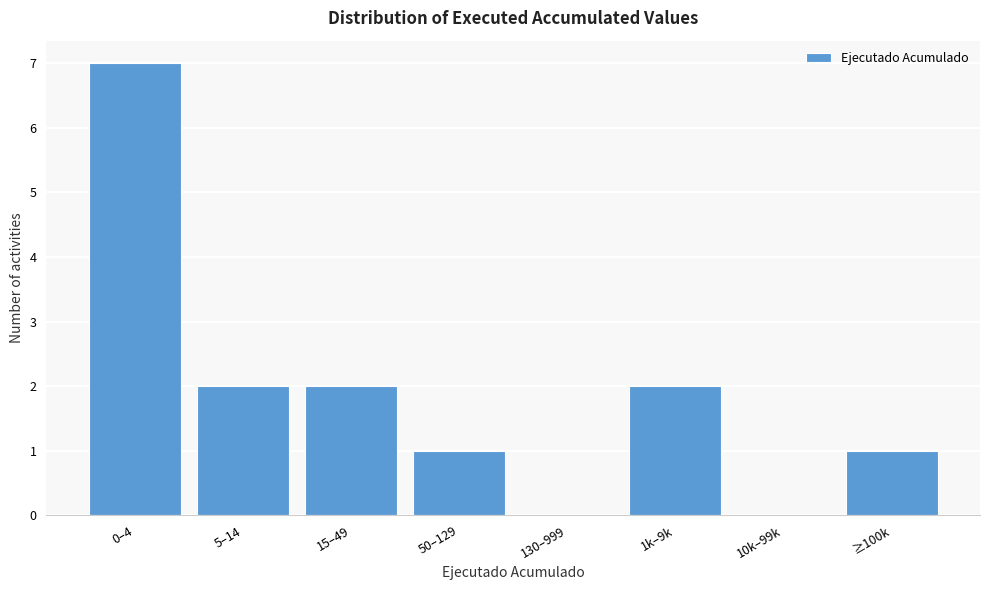

Reading left to right, what are all the values shown in this chart?

0–4=7	5–14=2	15–49=2	50–129=1	130–999=0	1k–9k=2	10k–99k=0	≥100k=1